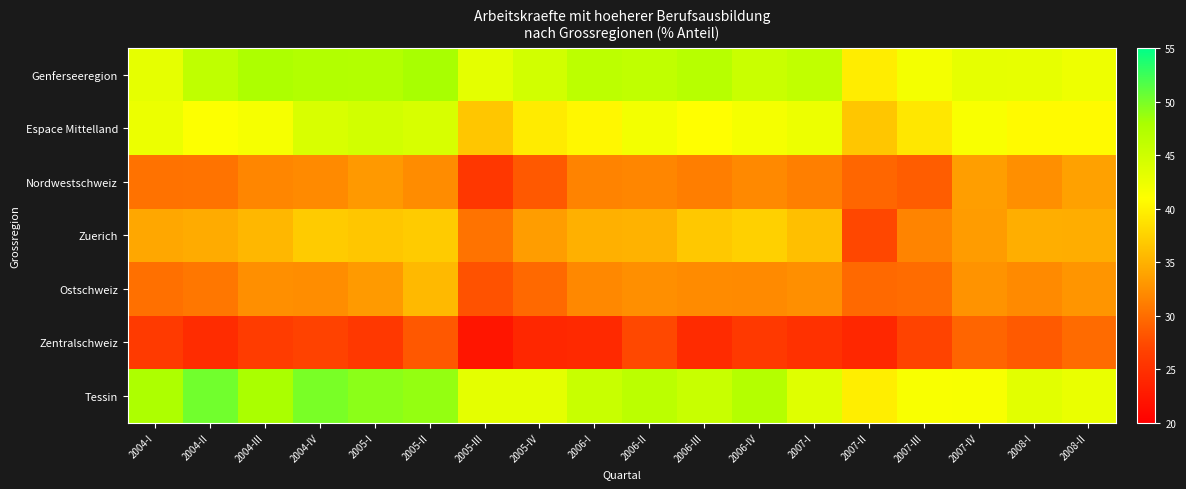

List the series in order of their peak value, lowest first.

Zentralschweiz, Nordwestschweiz, Ostschweiz, Zuerich, Espace Mittelland, Genferseeregion, Tessin